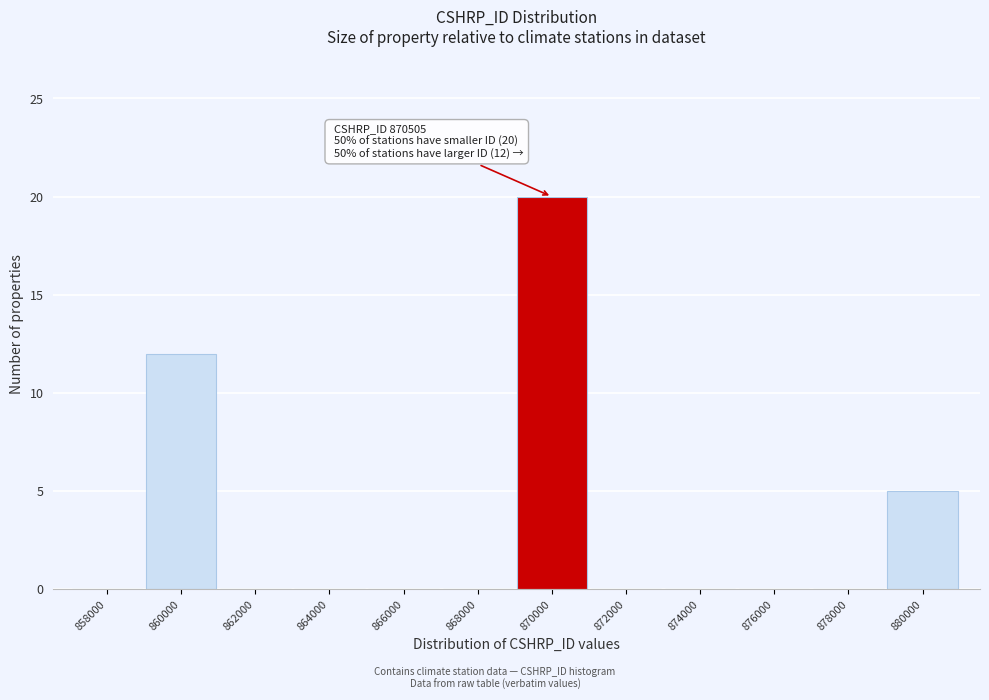

Reading left to right, list all the values displayed in this chart.

858000=0	860000=12	862000=0	864000=0	866000=0	868000=0	870000=20	872000=0	874000=0	876000=0	878000=0	880000=5